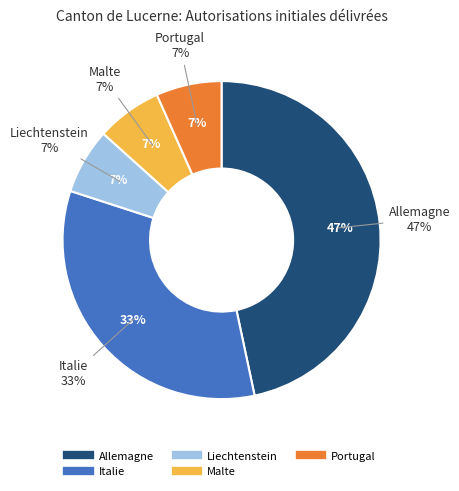

Count the number of slices in the pie.

5